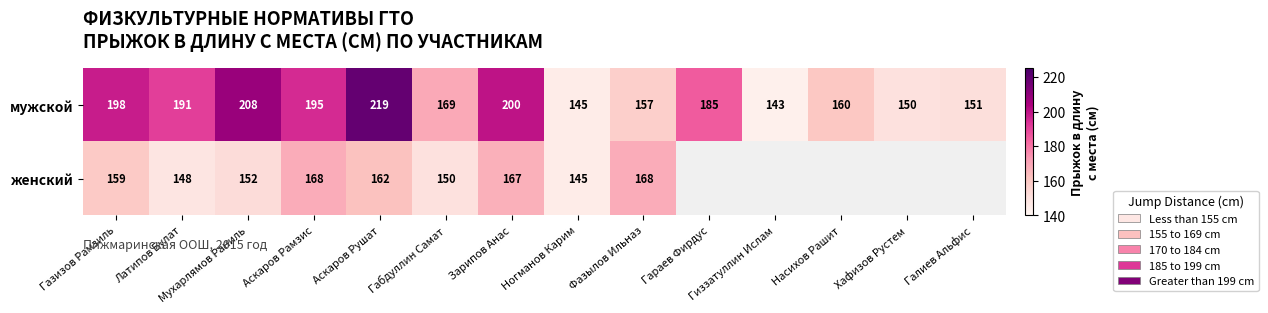

What is the sum of the мужской values at Газизов Рамзиль and Габдуллин Самат?

367